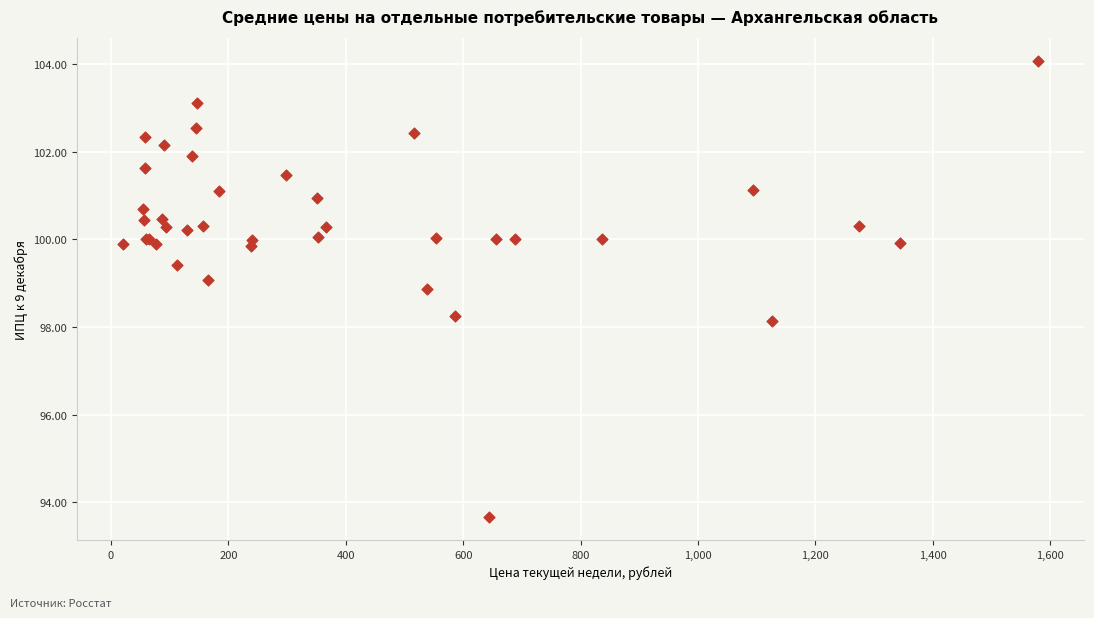

What Y value in the scatter plot is closest to 98?

98.1